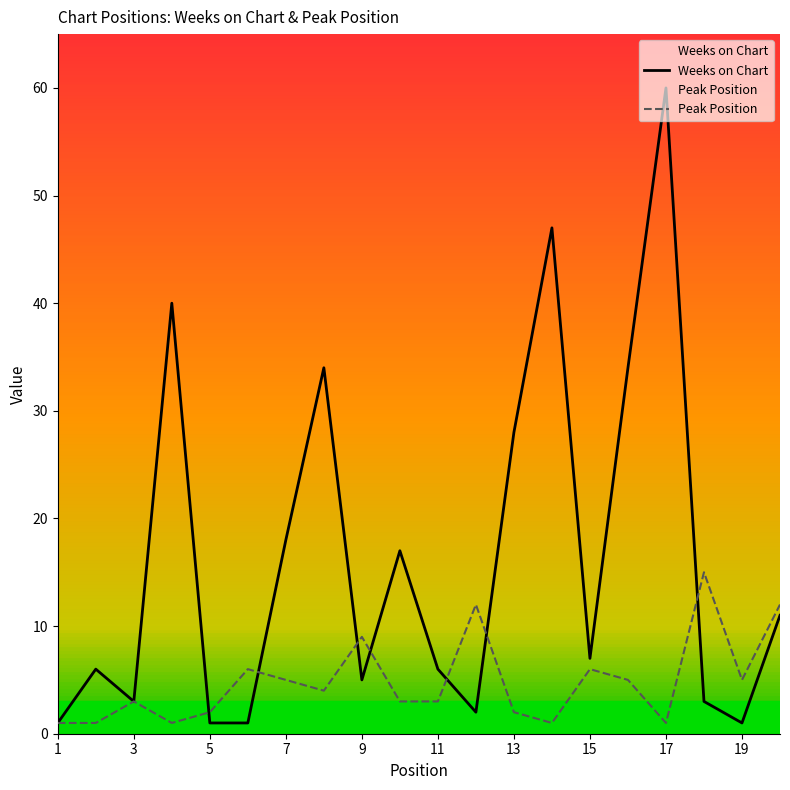

Which series has the widest spread of values?

Weeks on Chart